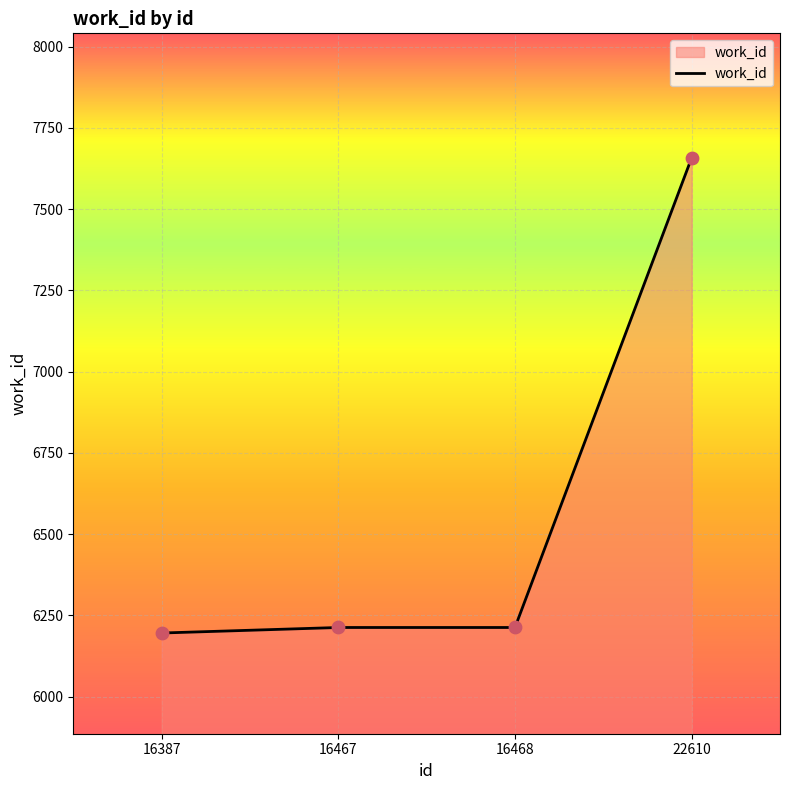

What is the change in value from 16387 to 16467?

+17